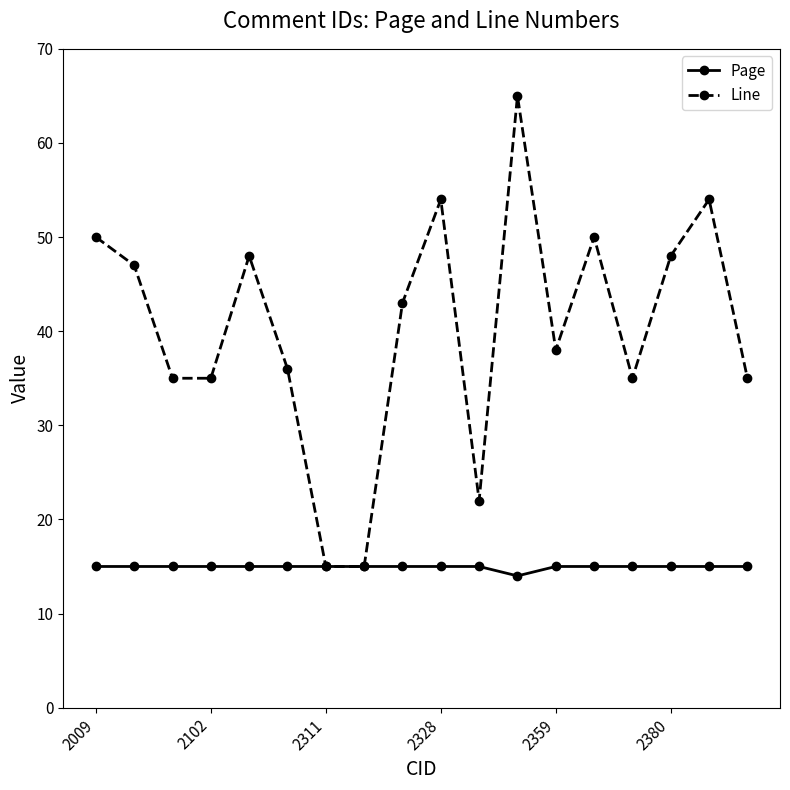

In Line, how many points are higher than both neighbors (excluding endpoints)?

5